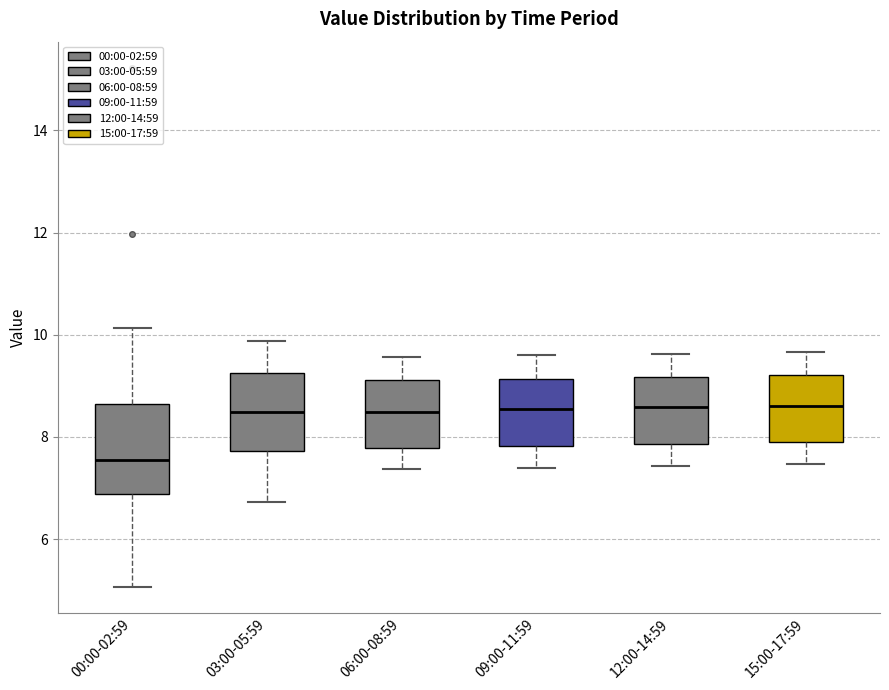

Where is the lower edge of the box for 15:00-17:59 on the y-axis? The values are not printed on the chart, so give them approximately, as read against the axis.

7.8